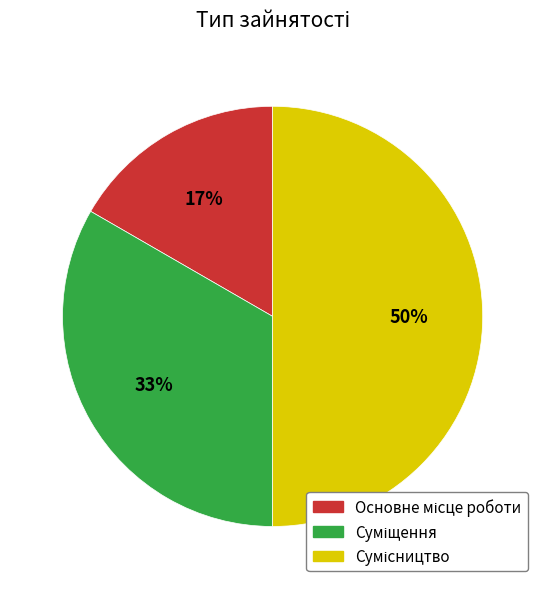

To the nearest percent, what is the average slice percentage?

33%